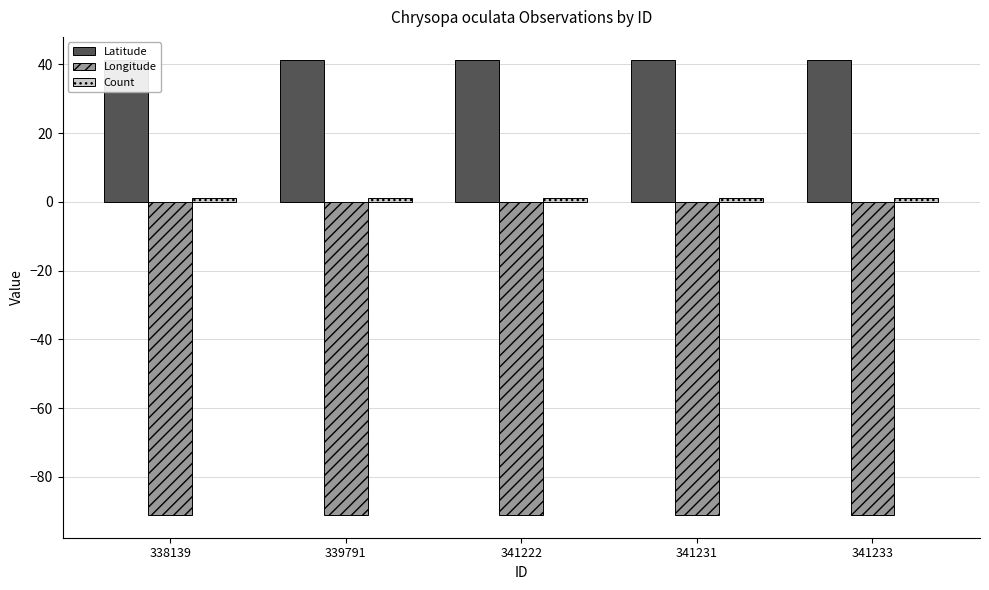

What is the lowest value of the Latitude series?

41.3